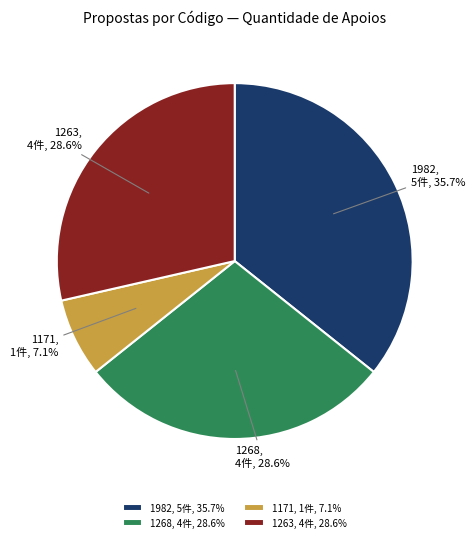

True or false: 1171 accounts for 1% of the total.

False